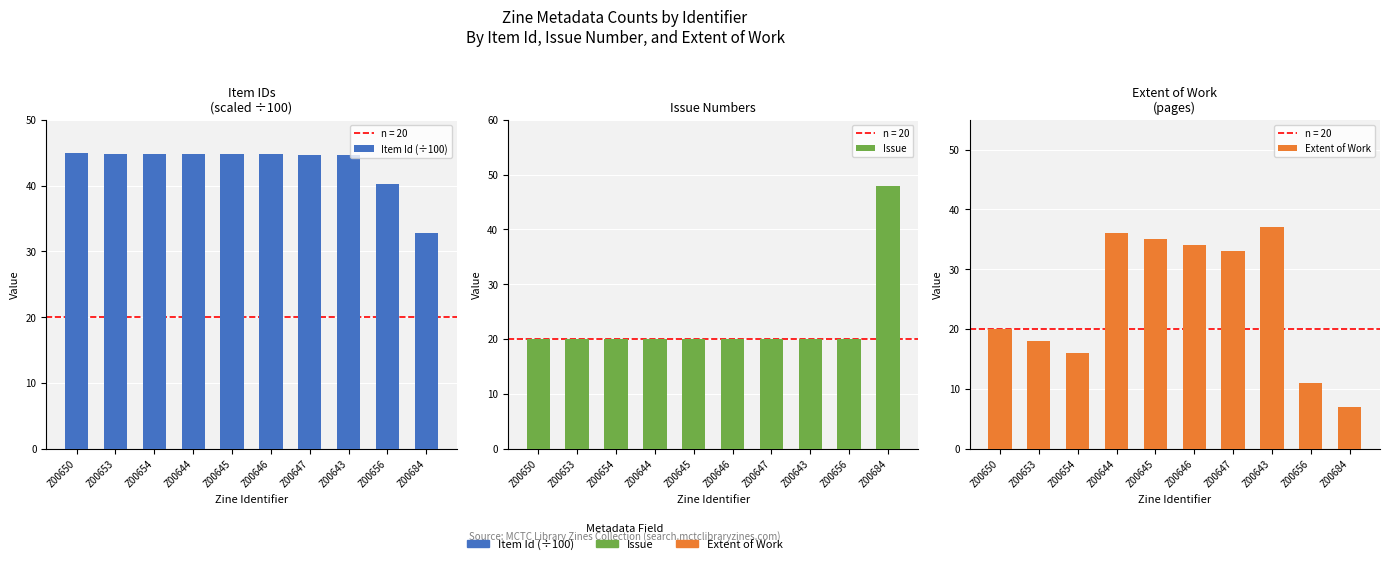

Is it true that Extent of Work equals 7.0 at Z00684?

True